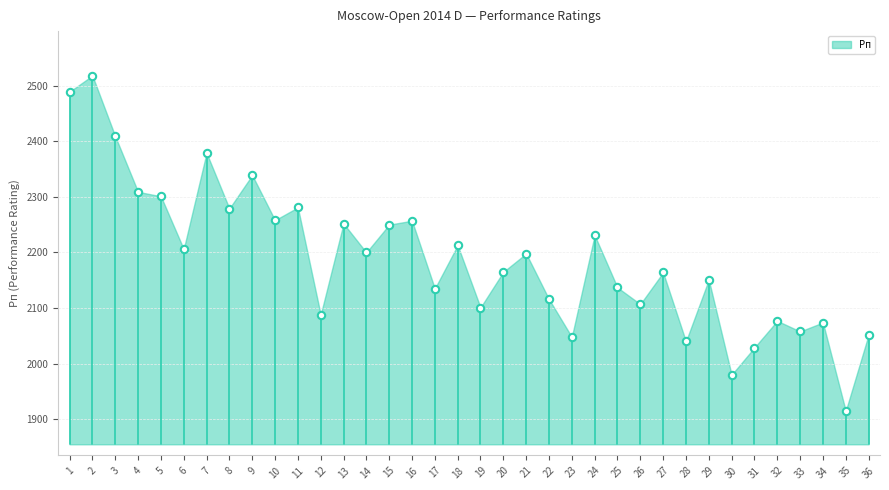

What is the range of Y values (max minus min)?

603